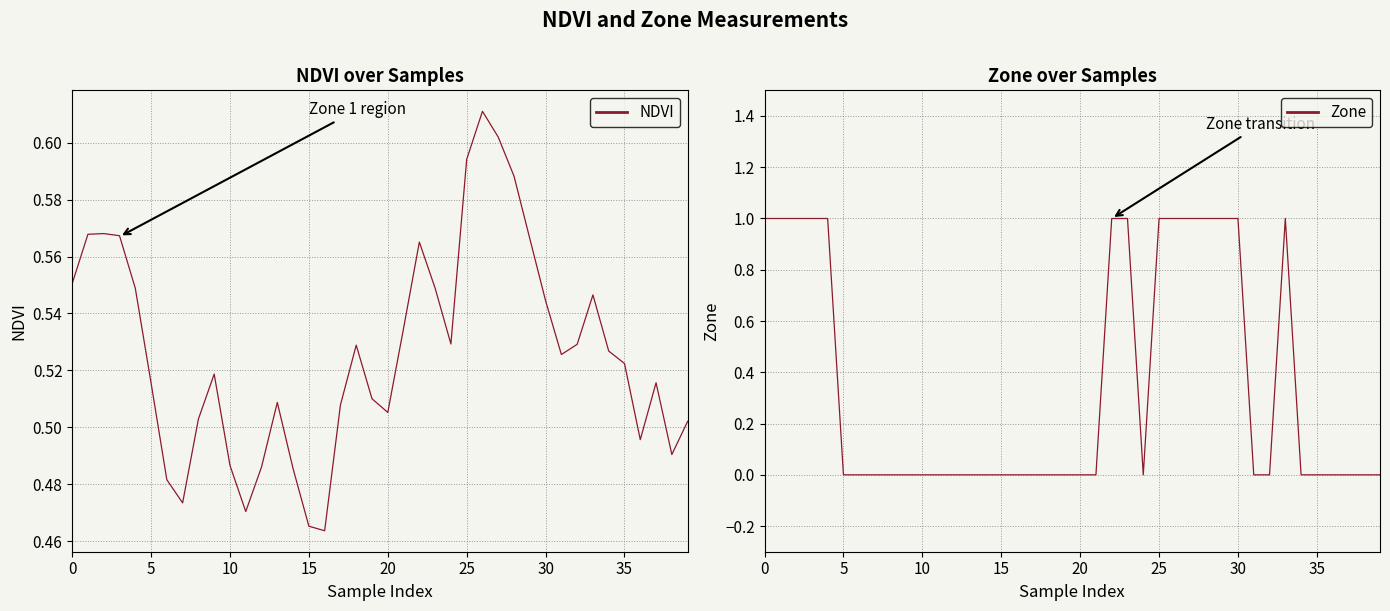

Count the number of categories in the chart.

40